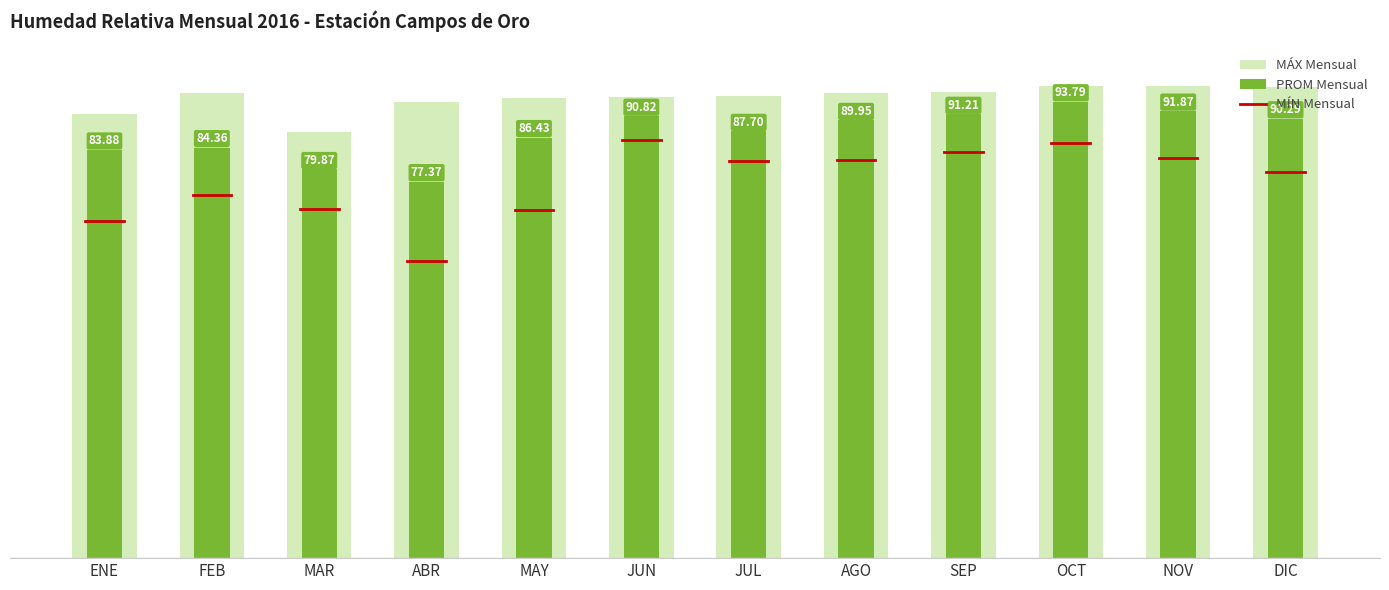

What is the label of the 9th bar from the left?

SEP